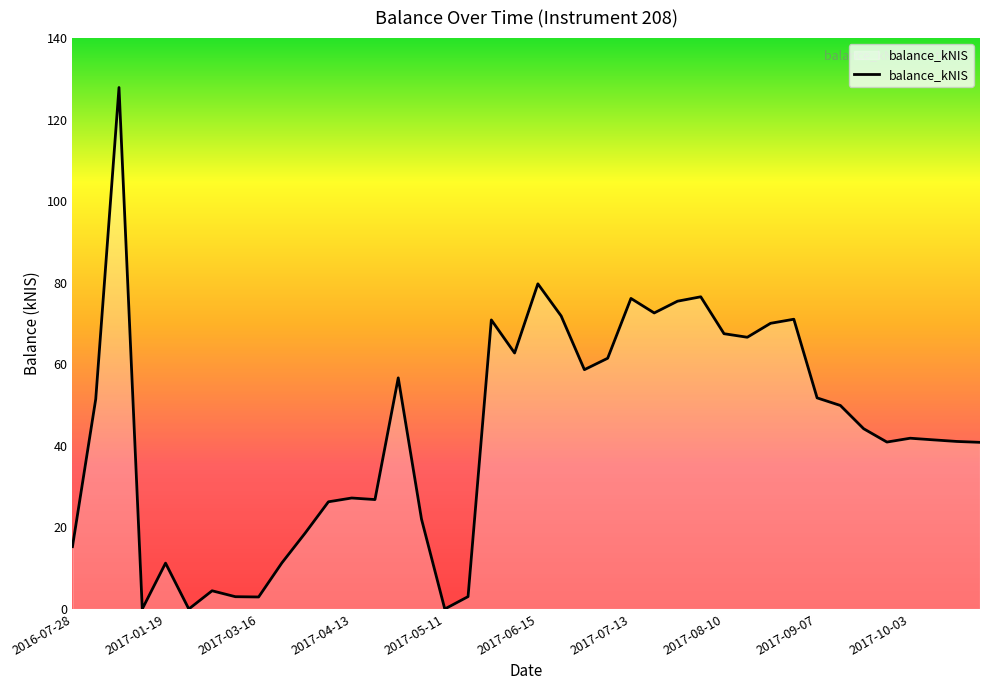

What is the maximum value shown in the chart?

127.9